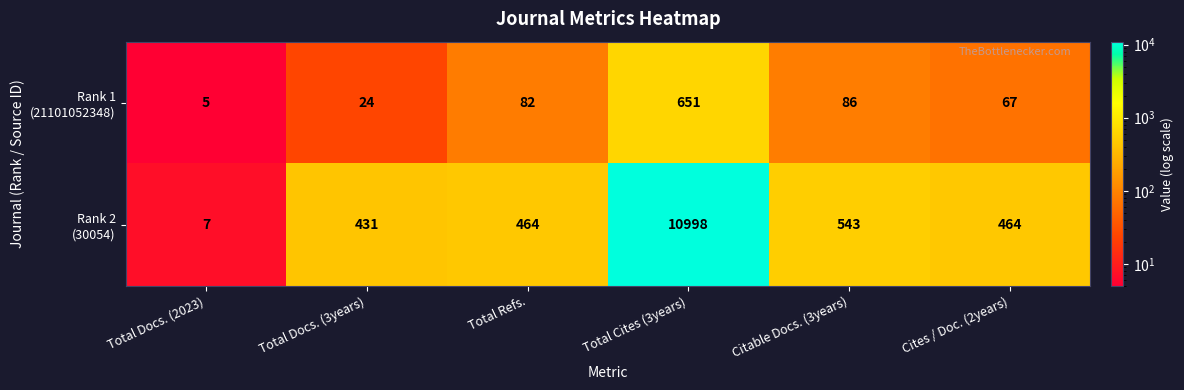

Which label corresponds to the smallest value in the chart?

Total Docs. (2023)